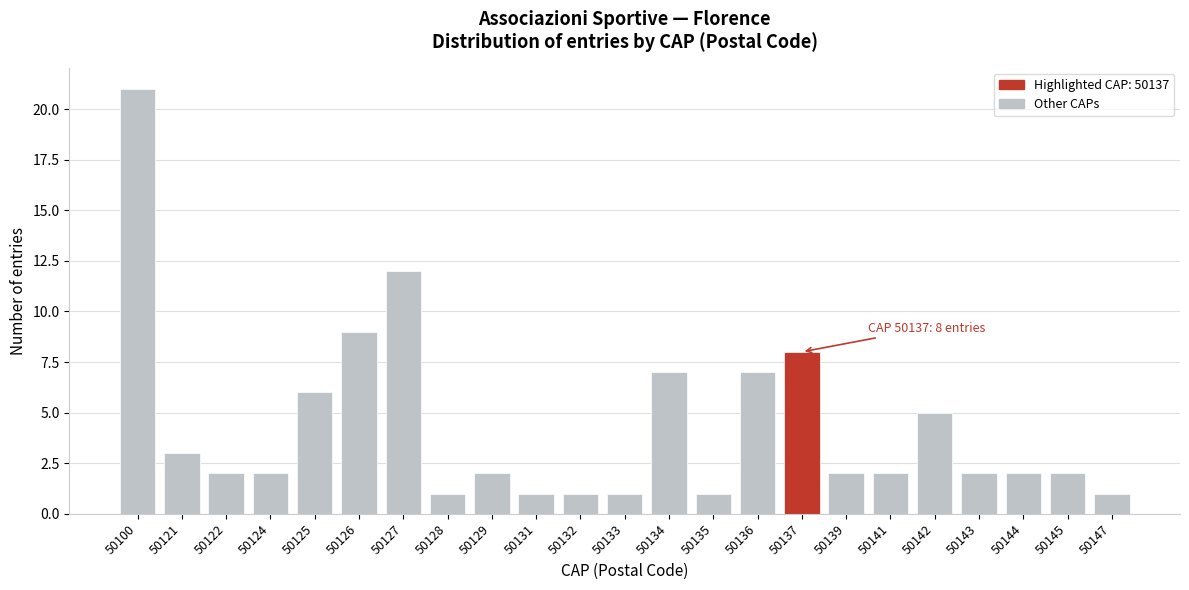

Reading left to right, extract all data points from this chart.

50100=21	50121=3	50122=2	50124=2	50125=6	50126=9	50127=12	50128=1	50129=2	50131=1	50132=1	50133=1	50134=7	50135=1	50136=7	50137=8	50139=2	50141=2	50142=5	50143=2	50144=2	50145=2	50147=1